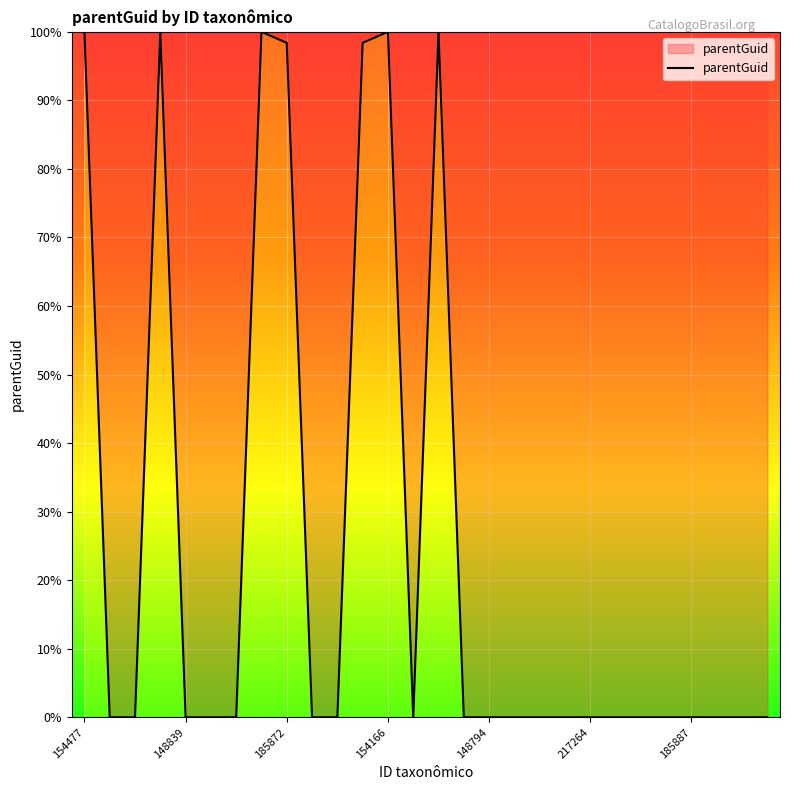

What is the greatest value displayed?

100.0